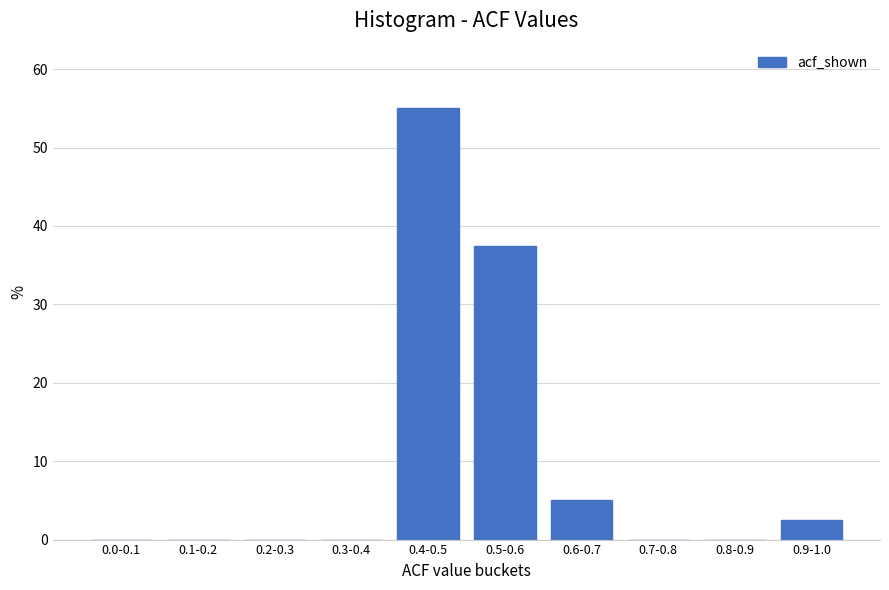

Reading left to right, list all the values displayed in this chart.

0.0-0.1=0.0	0.1-0.2=0.0	0.2-0.3=0.0	0.3-0.4=0.0	0.4-0.5=55.0	0.5-0.6=37.5	0.6-0.7=5.0	0.7-0.8=0.0	0.8-0.9=0.0	0.9-1.0=2.5